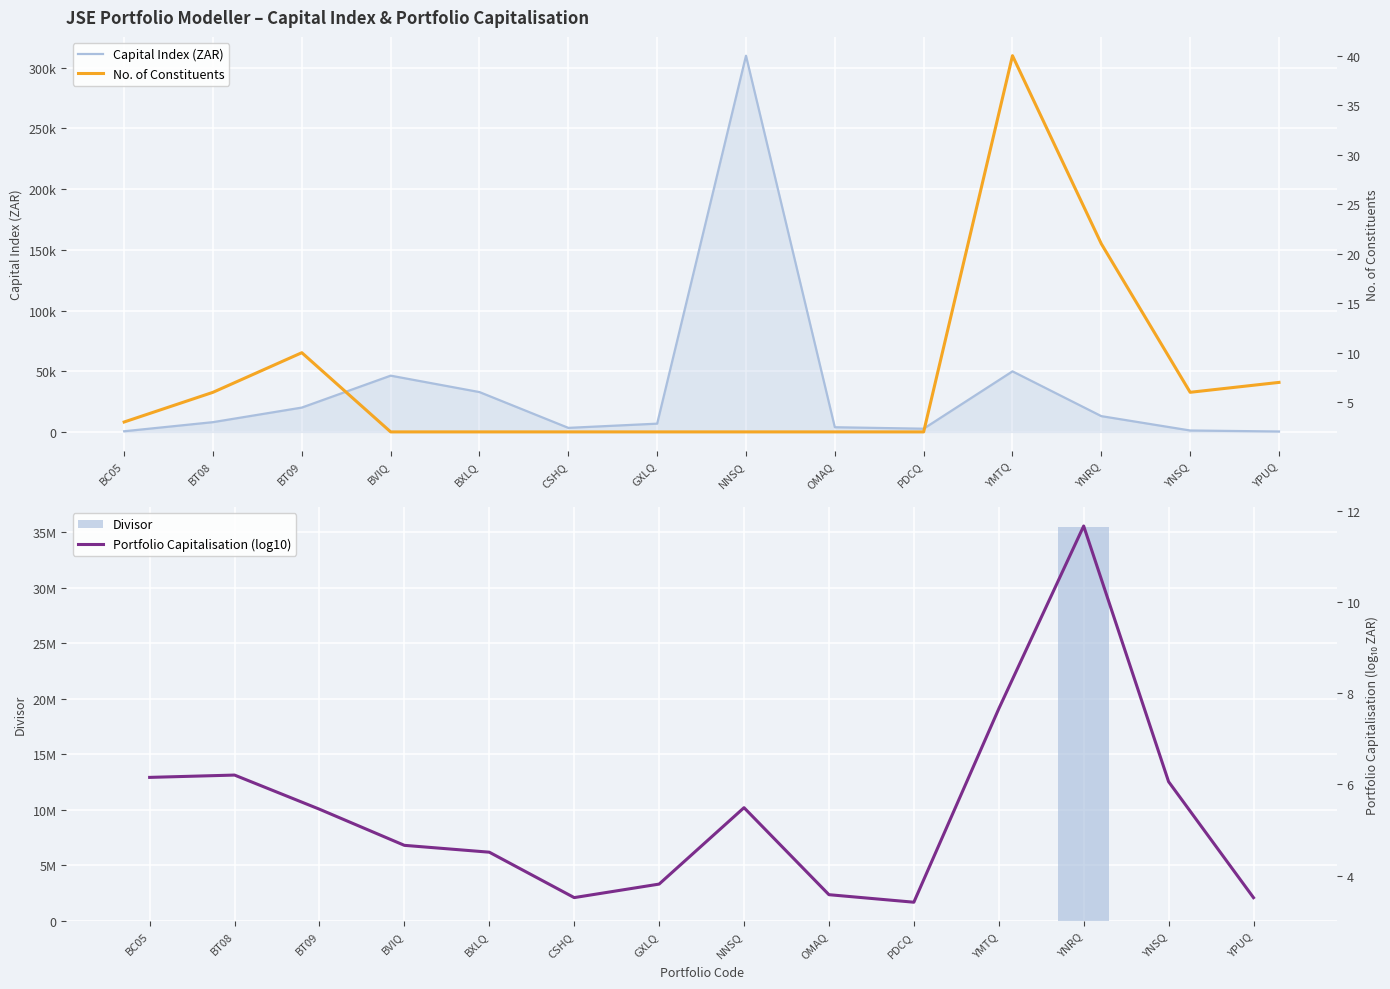

At which label does Capital Index (ZAR) reach its peak?

NNSQ